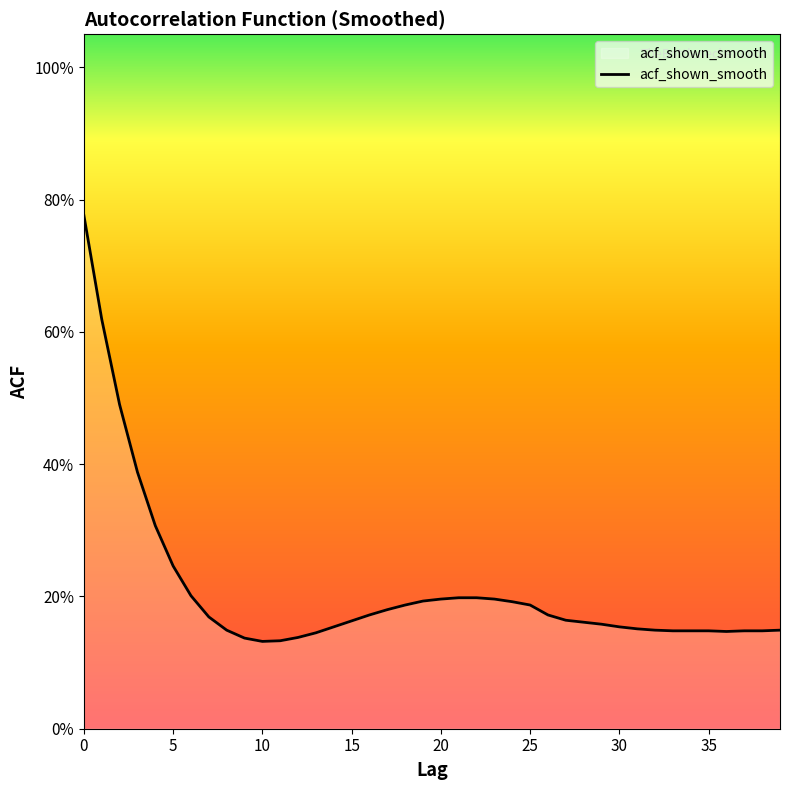

What is the maximum value shown in the chart?

0.8